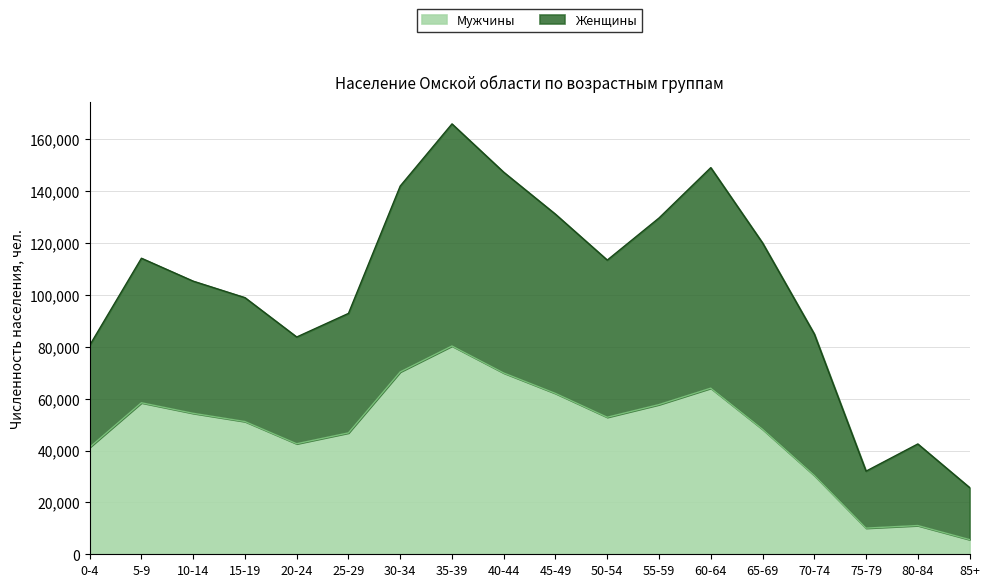

What is the smallest value displayed?

5670